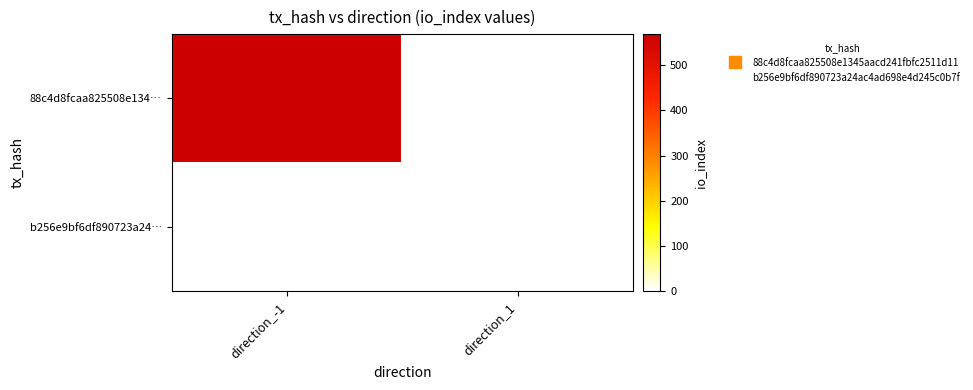

Which series has the largest range (max minus min)?

88c4d8fcaa825508e134…